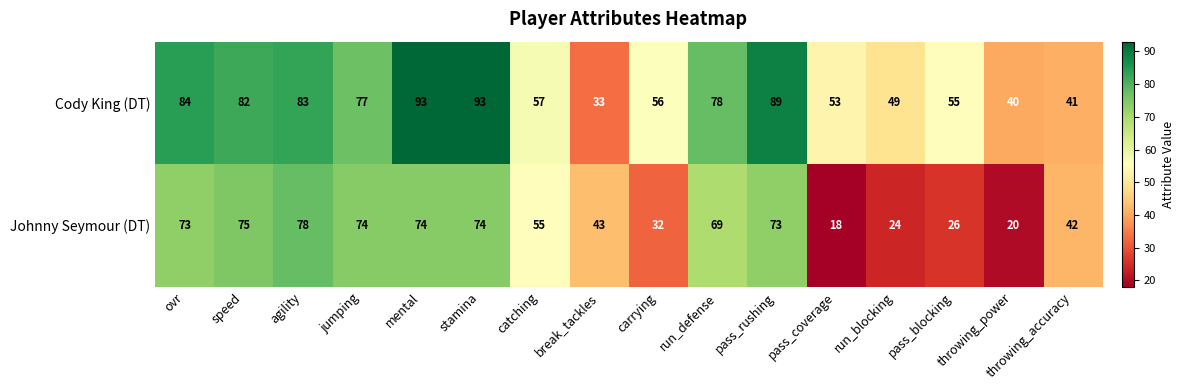

Count the number of data series in this chart.

2